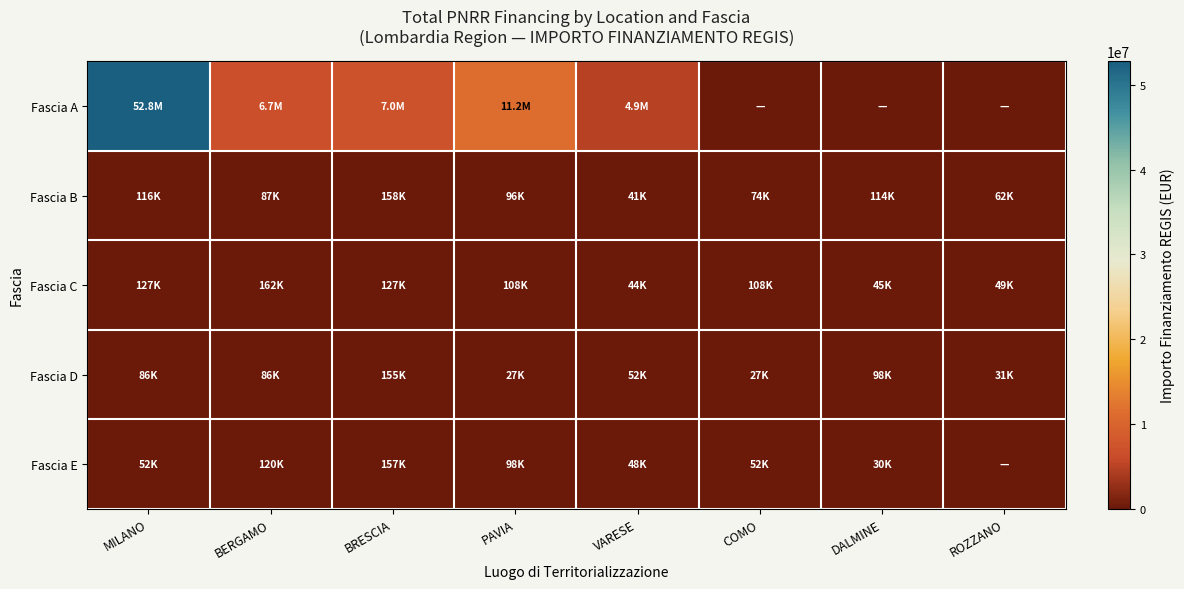

Reading left to right, transcribe all the data shown in this chart.

Fascia A: MILANO=52776945.0	BERGAMO=6664665.0	BRESCIA=7024917.0	PAVIA=11167818.0	VARESE=4863405.0	COMO=0.0	DALMINE=0.0	ROZZANO=0.0
Fascia B: MILANO=115820.6	BERGAMO=86897.1	BRESCIA=158228.0	PAVIA=96064.0	VARESE=41196.6	COMO=73636.1	DALMINE=114188.1	ROZZANO=62062.4
Fascia C: MILANO=126702.8	BERGAMO=161695.1	BRESCIA=126702.8	PAVIA=107783.6	VARESE=44036.1	COMO=107783.6	DALMINE=44978.7	ROZZANO=48957.9
Fascia D: MILANO=86371.0	BERGAMO=86175.3	BRESCIA=155296.5	PAVIA=27342.9	VARESE=52455.4	COMO=27342.9	DALMINE=97812.0	ROZZANO=30558.8
Fascia E: MILANO=51504.7	BERGAMO=119783.4	BRESCIA=157358.0	PAVIA=97812.0	VARESE=48200.6	COMO=51504.7	DALMINE=29640.7	ROZZANO=0.0